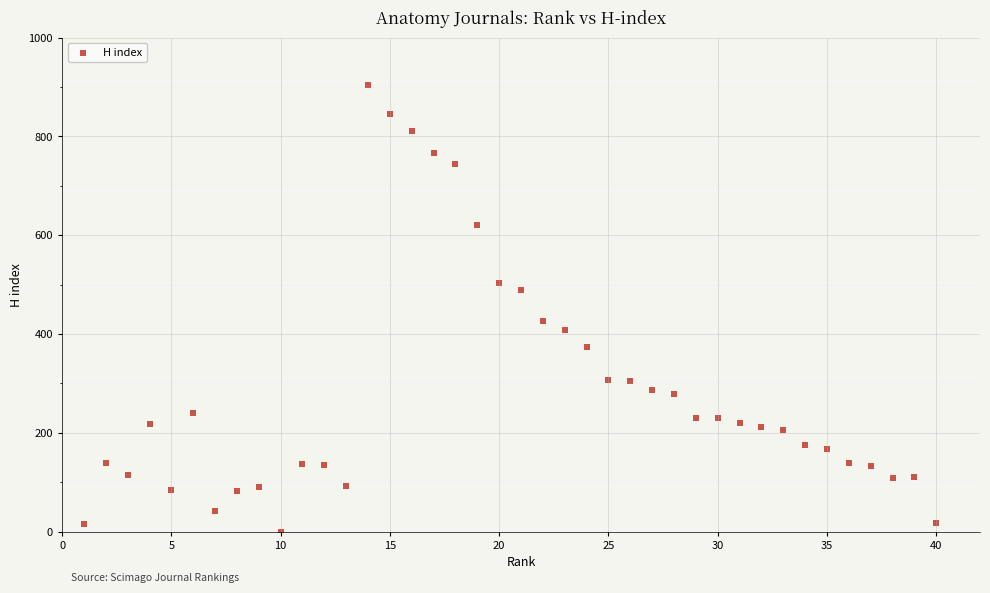

What is the range of X values (max minus min)?

39